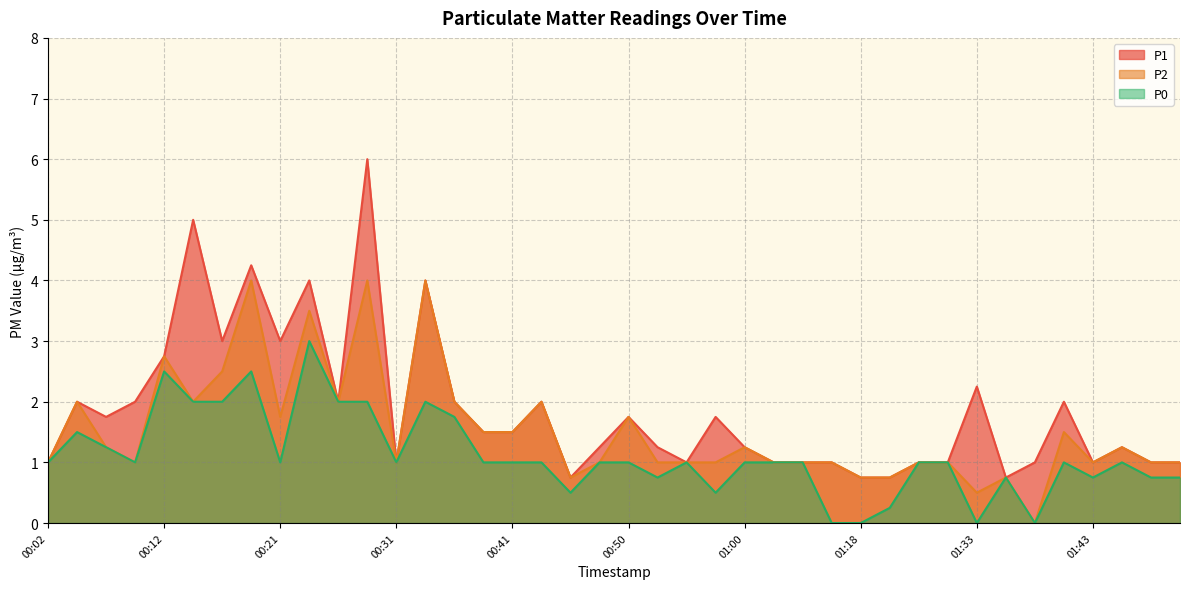

Does the chart display data point markers on the line(s)?

No